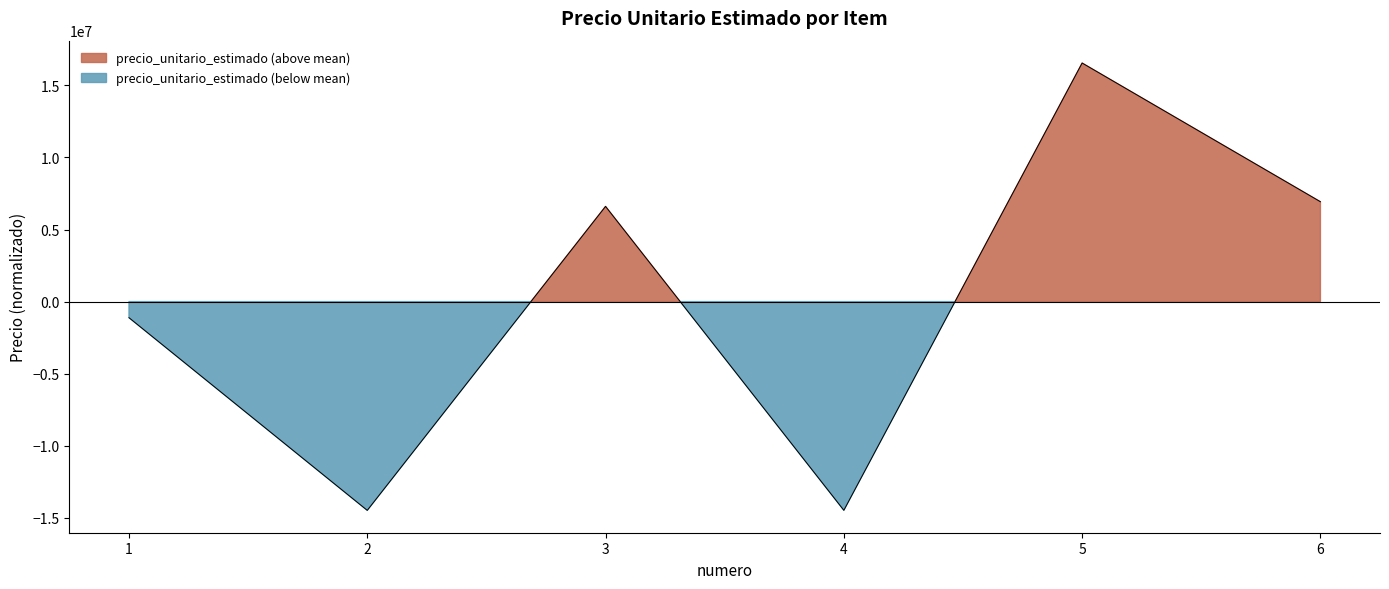

The chart shows a value of -1116895.3 at 1. True or false?

True